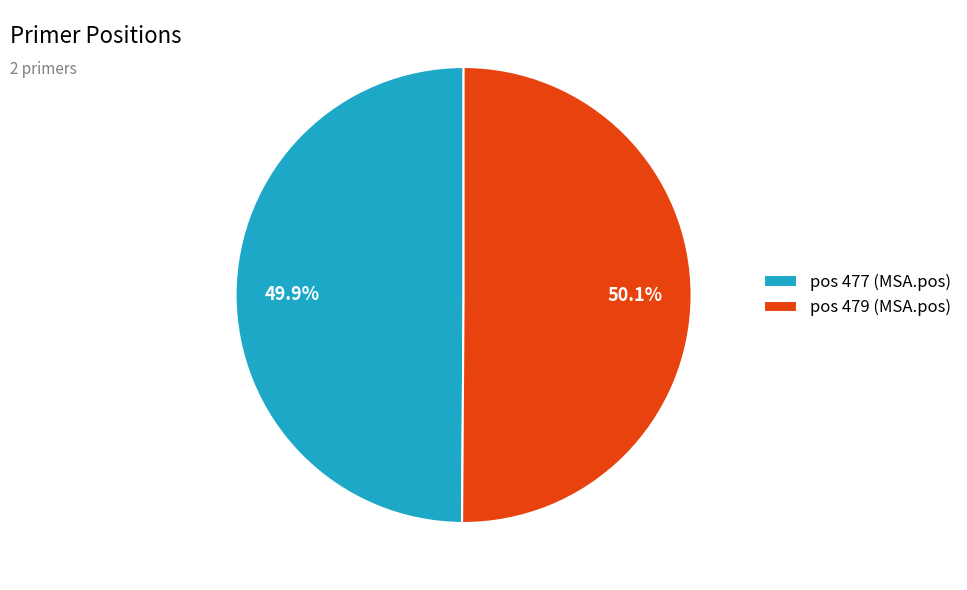

Does any single category account for the majority?

Yes